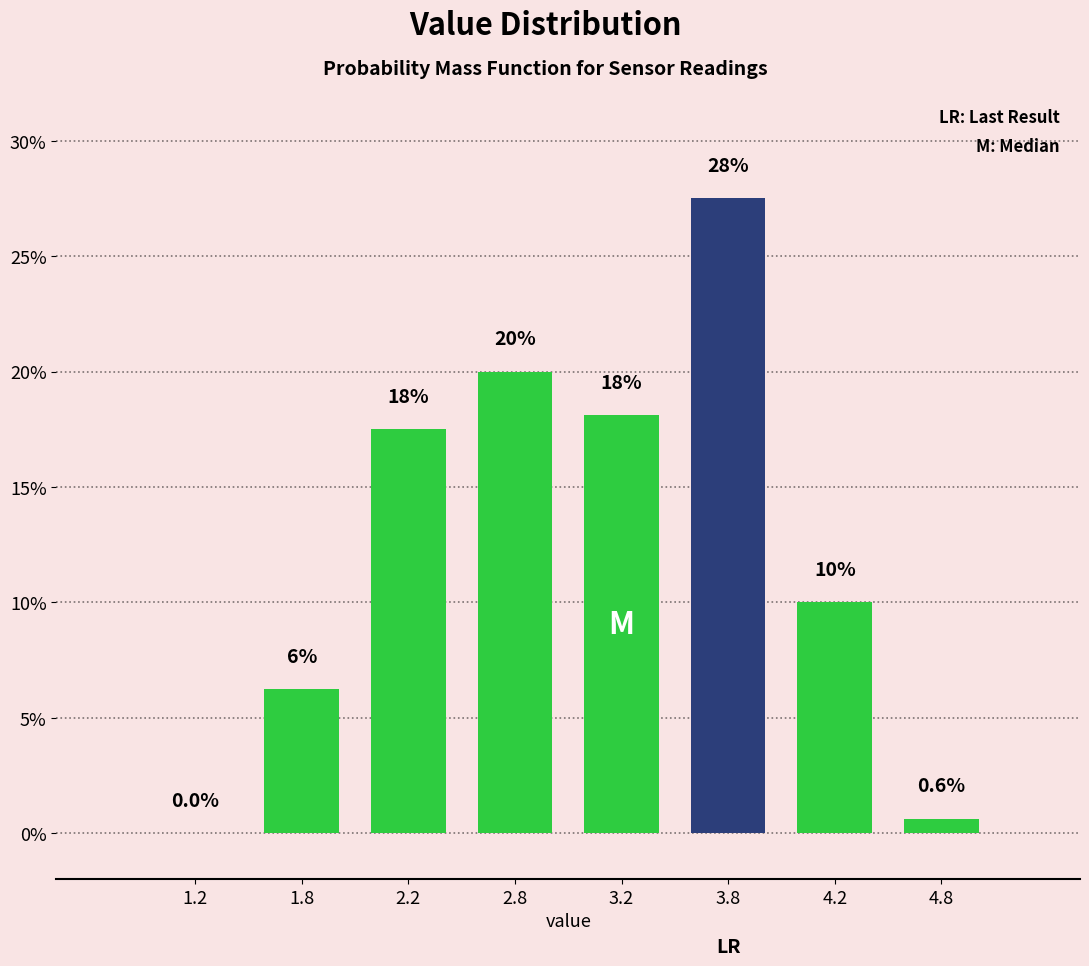

At which label does the data first exceed 17?

2.2